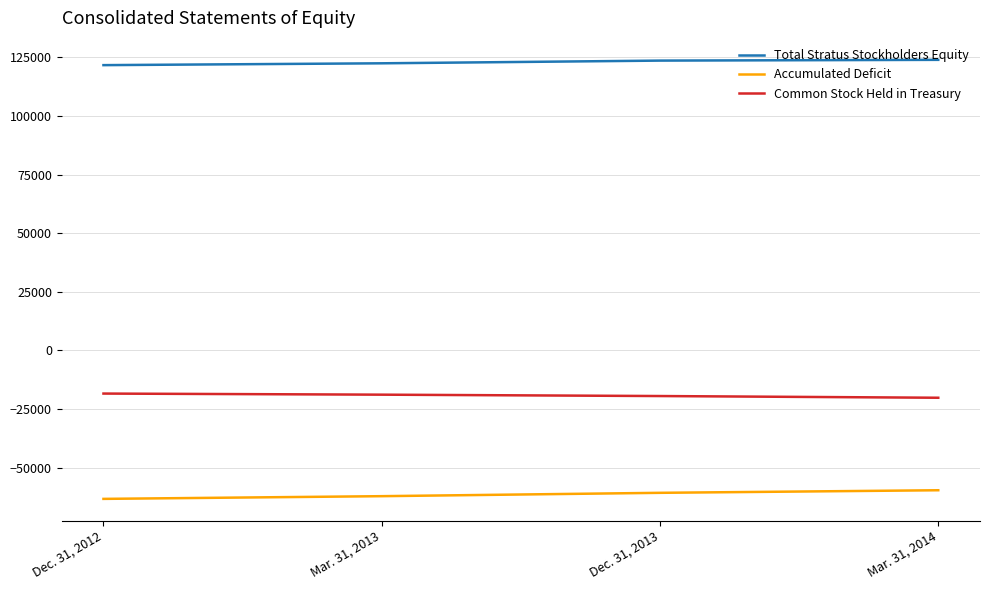

What is the difference between the highest and lowest values at Mar. 31, 2013?

184623